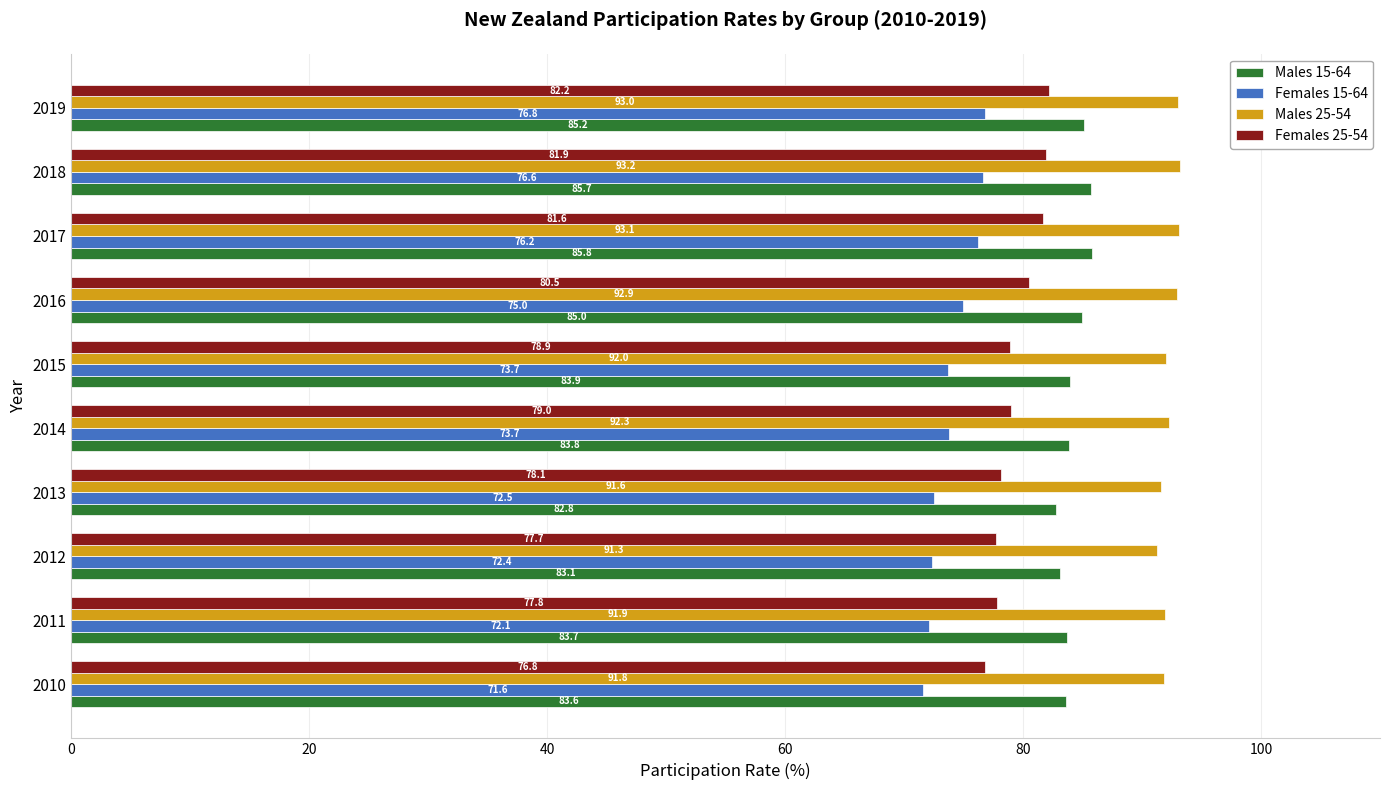

The Males 25-54 series shows 92.0 at 2015. True or false?

True